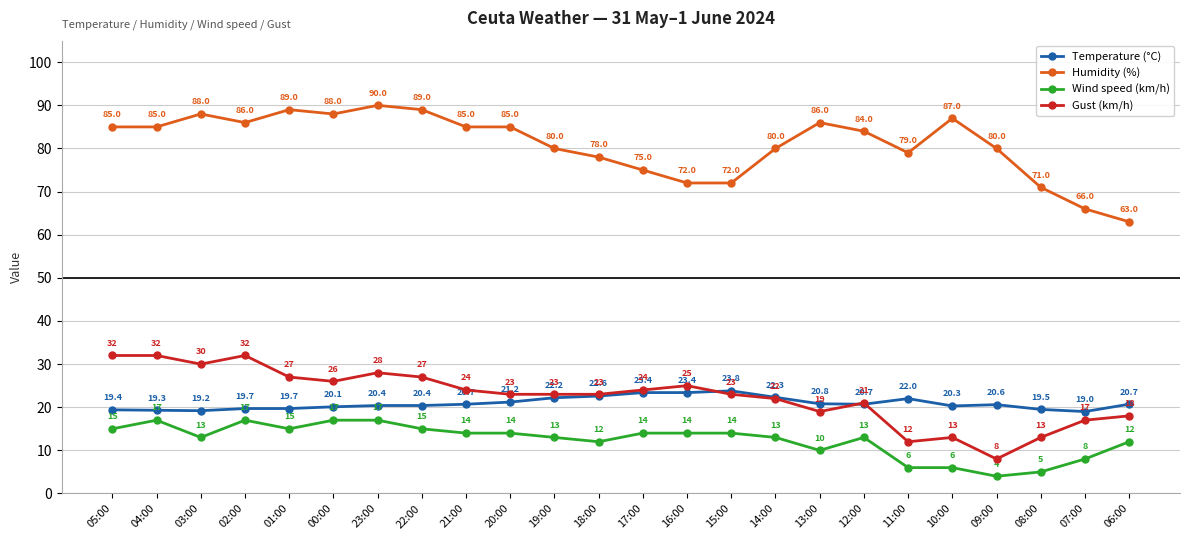

At which label does Temperature (°C) reach its minimum?

07:00